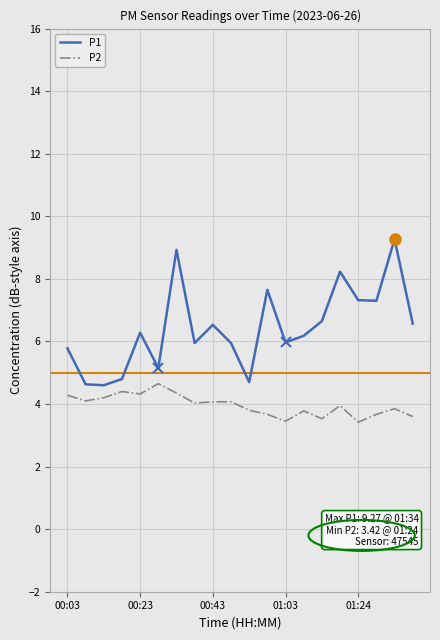

What is the smallest value displayed?

3.4